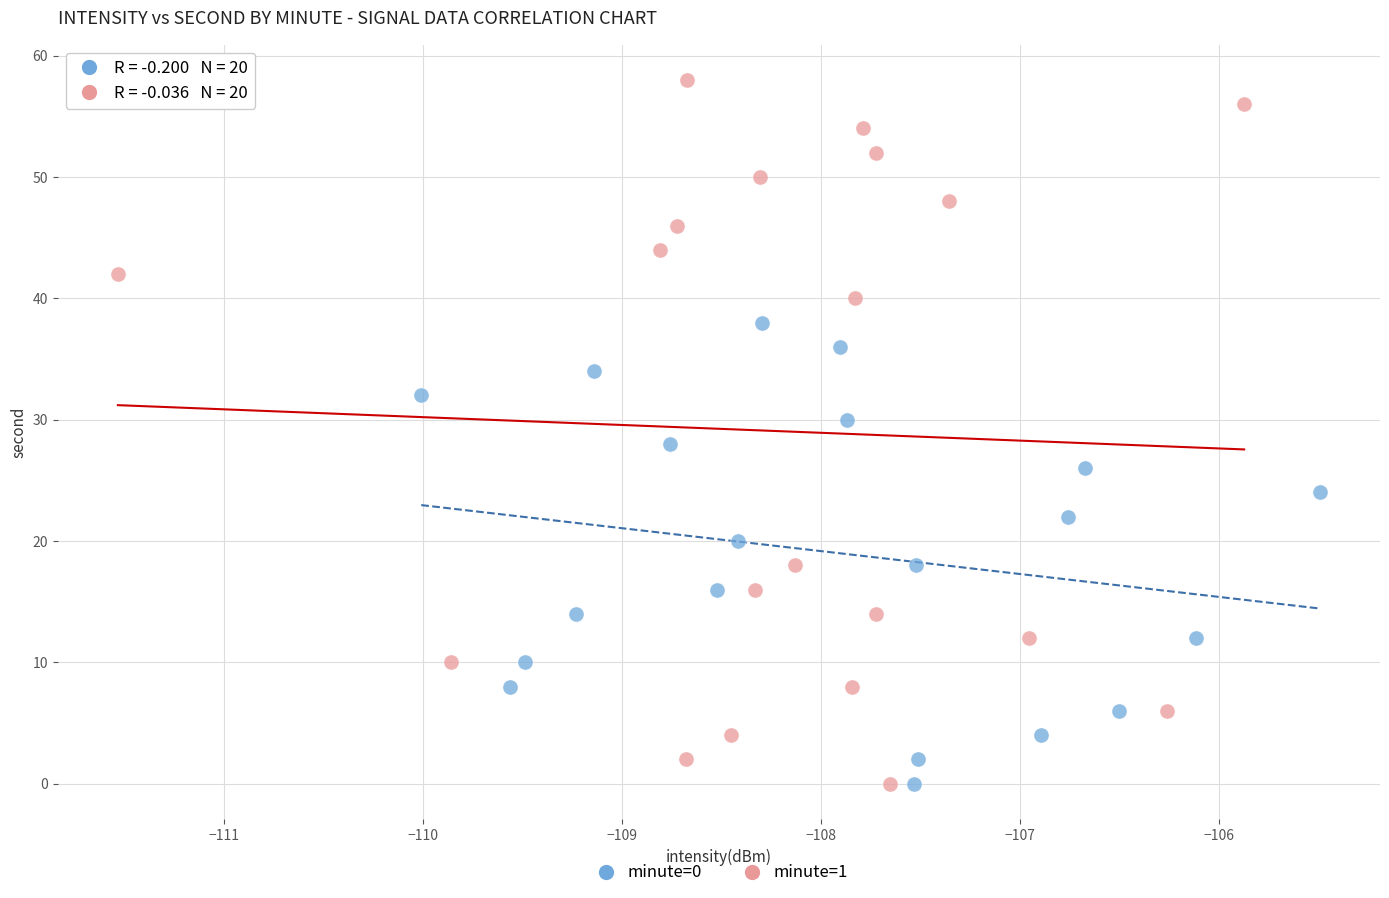

Which series has the largest Y range (max minus min)?

minute=1